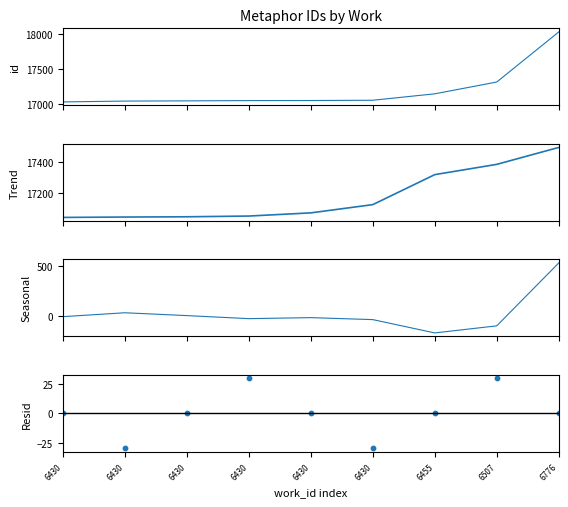

What is the total value across all series at 6455?

34292.0